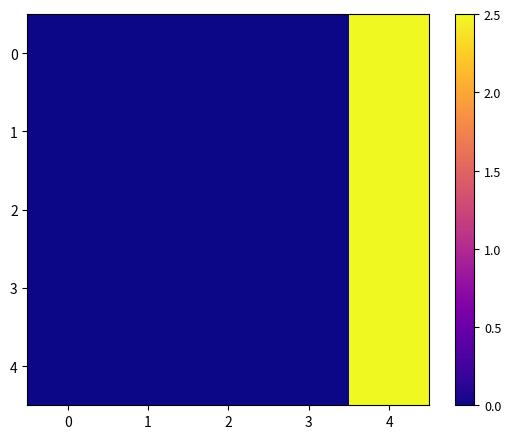

Rank the series by their maximum value, from highest to lowest.

0, 2, 4, 1, 3